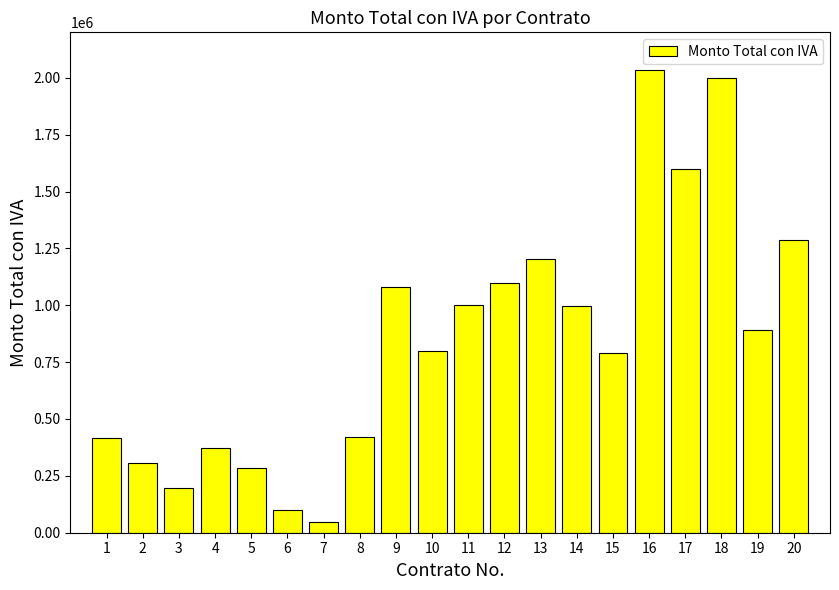

How many data points does each series have?

20